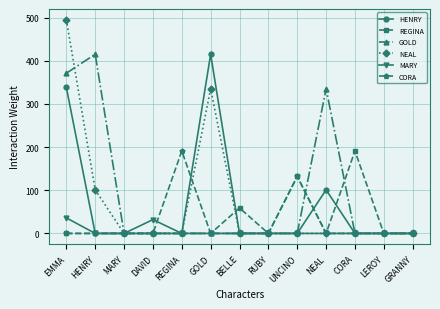

Reading right to left, what are all the values shown in this chart?

HENRY: GRANNY=0	LEROY=0	CORA=0	NEAL=101	UNCINO=0	RUBY=0	BELLE=0	GOLD=415	REGINA=0	DAVID=0	MARY=0	HENRY=0	EMMA=338
REGINA: GRANNY=0	LEROY=0	CORA=191	NEAL=0	UNCINO=132	RUBY=0	BELLE=59	GOLD=0	REGINA=0	DAVID=0	MARY=0	HENRY=0	EMMA=0
GOLD: GRANNY=0	LEROY=0	CORA=0	NEAL=335	UNCINO=0	RUBY=0	BELLE=0	GOLD=0	REGINA=0	DAVID=0	MARY=0	HENRY=415	EMMA=371
NEAL: GRANNY=0	LEROY=0	CORA=0	NEAL=0	UNCINO=0	RUBY=0	BELLE=0	GOLD=335	REGINA=0	DAVID=0	MARY=0	HENRY=101	EMMA=495
MARY: GRANNY=0	LEROY=0	CORA=0	NEAL=0	UNCINO=0	RUBY=0	BELLE=0	GOLD=0	REGINA=0	DAVID=32	MARY=0	HENRY=0	EMMA=36
CORA: GRANNY=0	LEROY=0	CORA=0	NEAL=0	UNCINO=132	RUBY=0	BELLE=0	GOLD=0	REGINA=191	DAVID=0	MARY=0	HENRY=0	EMMA=0